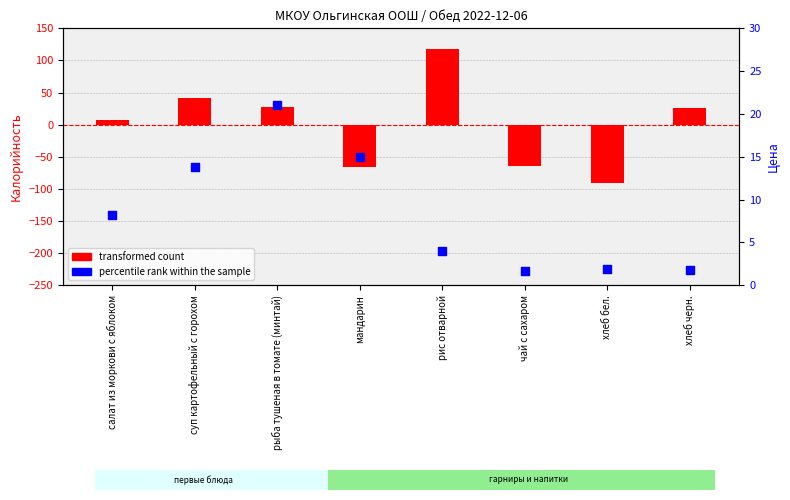

Is the value of percentile rank within the sample at хлеб бел. greater than the value of transformed count at рыба тушеная в томате (минтай)?

No